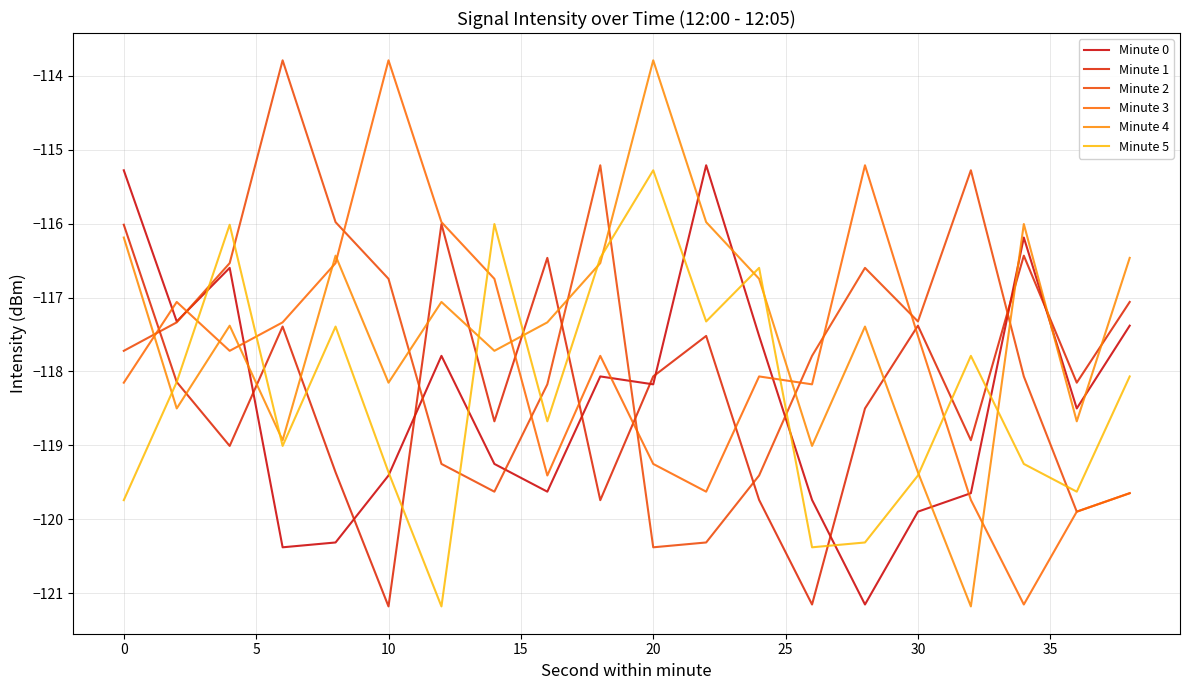

How many lines are shown in the chart?

6